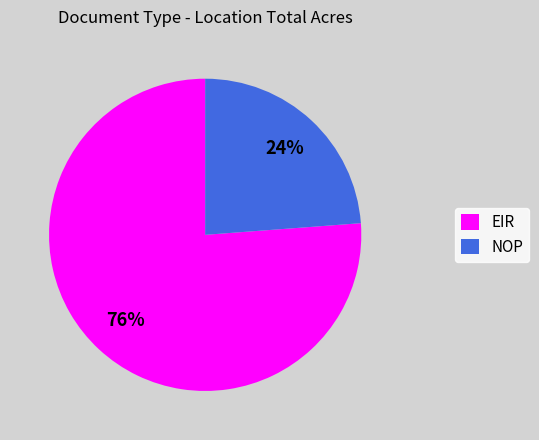

To the nearest percent, what is the difference between the EIR and NOP slice percentages?

52%